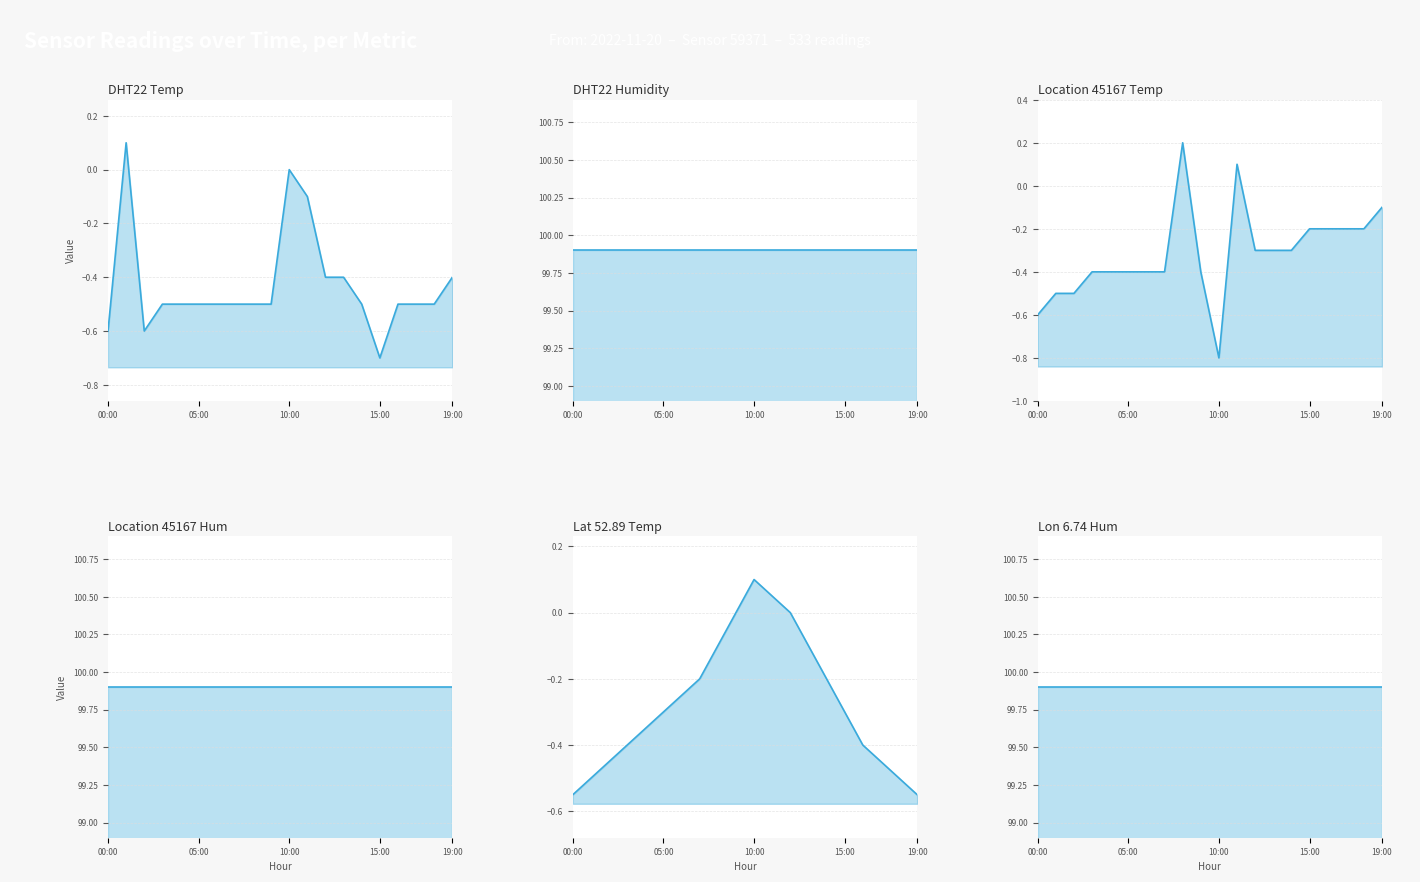

Reading right to left, transcribe all the data shown in this chart.

DHT22 Temp line: -0.4	-0.5	-0.5	-0.5	-0.7	-0.5	-0.4	-0.4	-0.1	0.0	-0.5	-0.5	-0.5	-0.5	-0.5	-0.5	-0.5	-0.6	0.1	-0.6
DHT22 Humidity line: 99.9	99.9	99.9	99.9	99.9	99.9	99.9	99.9	99.9	99.9	99.9	99.9	99.9	99.9	99.9	99.9	99.9	99.9	99.9	99.9
Location 45167 Temp line: -0.1	-0.2	-0.2	-0.2	-0.2	-0.3	-0.3	-0.3	0.1	-0.8	-0.4	0.2	-0.4	-0.4	-0.4	-0.4	-0.4	-0.5	-0.5	-0.6
Location 45167 Hum line: 99.9	99.9	99.9	99.9	99.9	99.9	99.9	99.9	99.9	99.9	99.9	99.9	99.9	99.9	99.9	99.9	99.9	99.9	99.9	99.9
Lat 52.89 Temp line: -0.6	-0.5	-0.5	-0.4	-0.3	-0.2	-0.1	0.0	0.1	0.1	0.0	-0.1	-0.2	-0.2	-0.3	-0.3	-0.4	-0.5	-0.5	-0.6
Lon 6.74 Hum line: 99.9	99.9	99.9	99.9	99.9	99.9	99.9	99.9	99.9	99.9	99.9	99.9	99.9	99.9	99.9	99.9	99.9	99.9	99.9	99.9